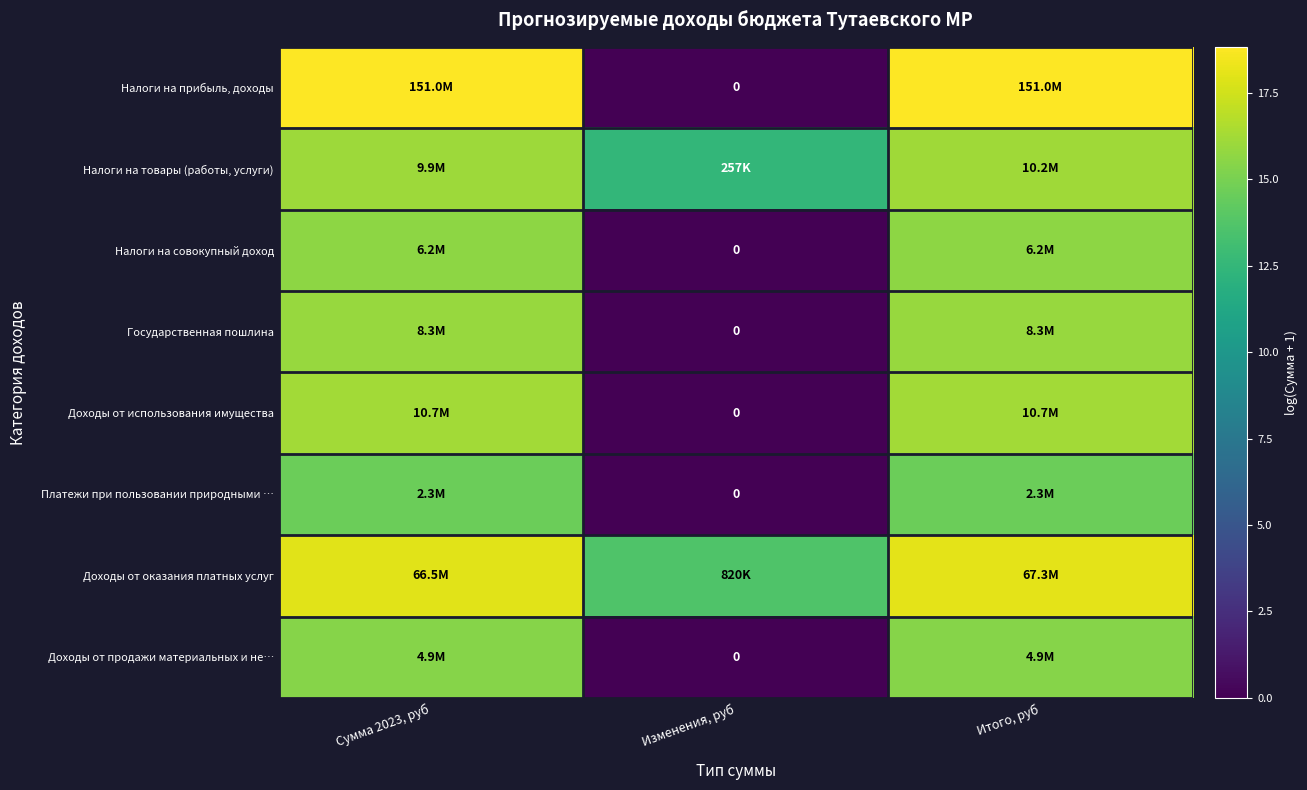

How many values in the Доходы от продажи материальных и не… series are below 15?

1